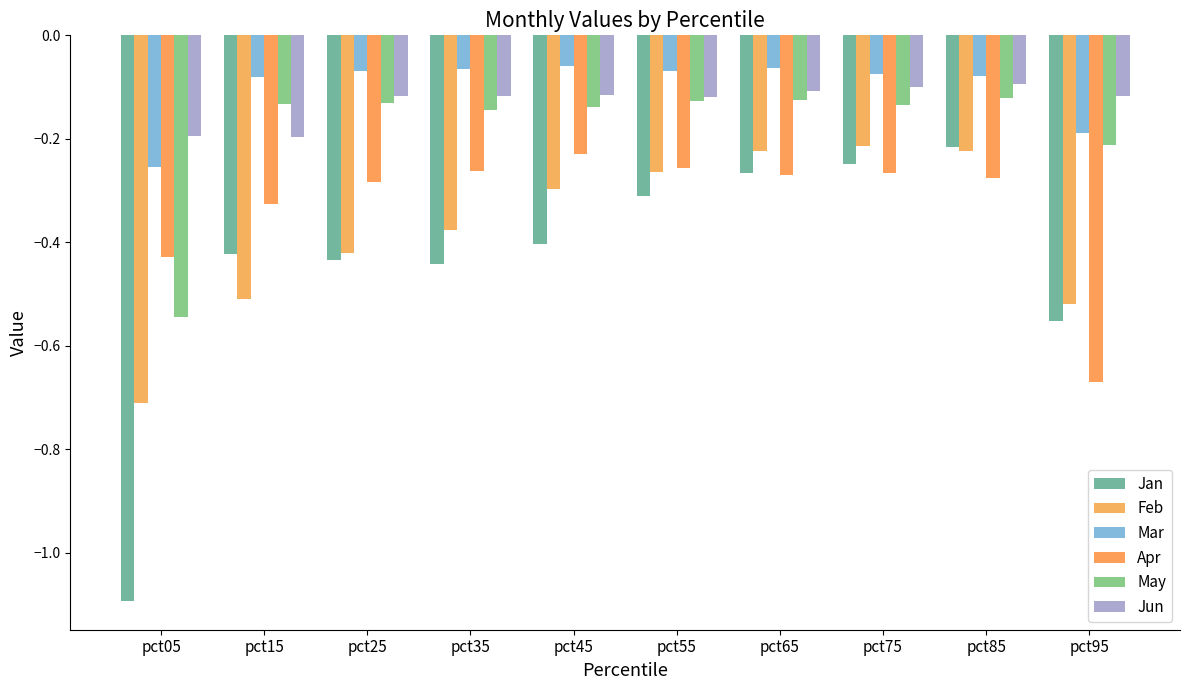

How many bars are there in each group?

6